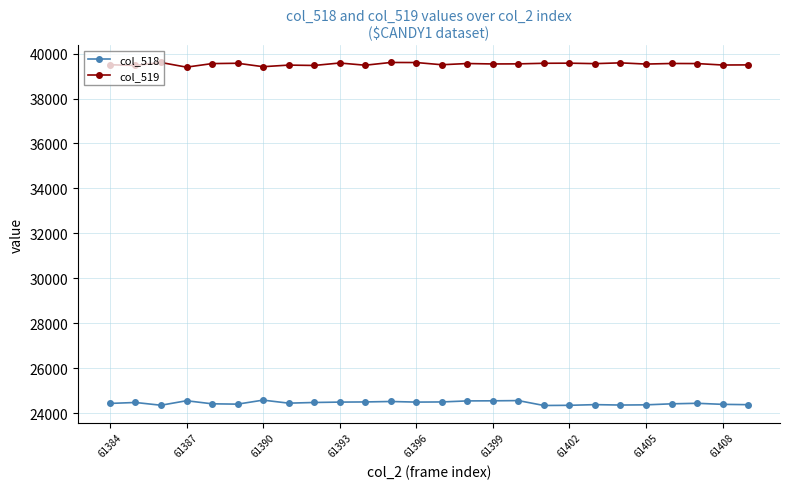

What is the value of the col_519 point at the 11th from the left?

39484